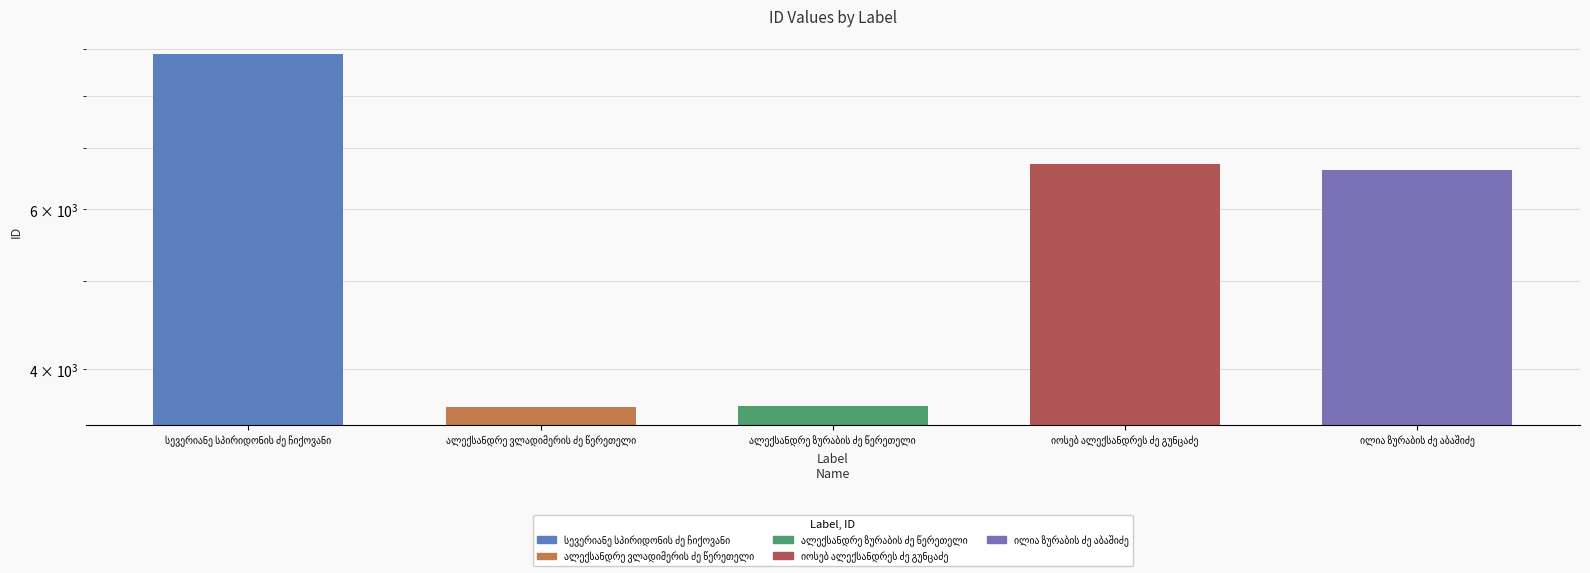

What is the label of the 1st bar from the left?

სევერიანე სპირიდონის ძე ჩიქოვანი